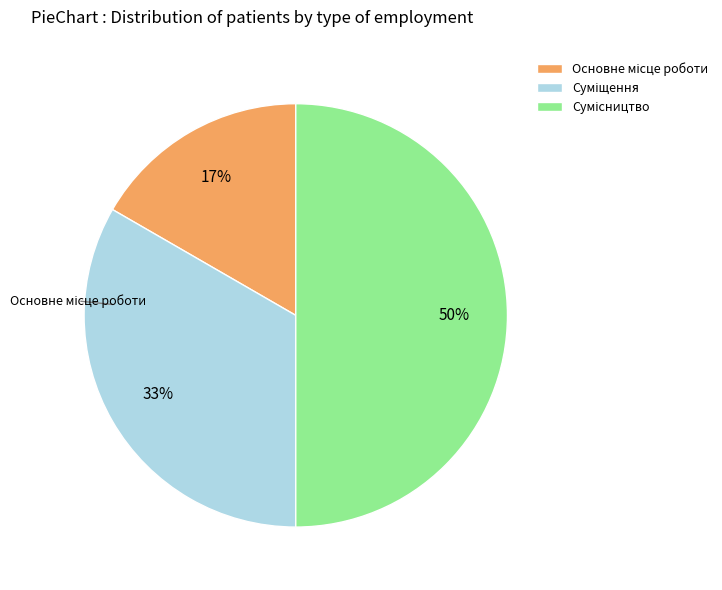

To the nearest percent, what percentage of the pie is Суміщення?

33%